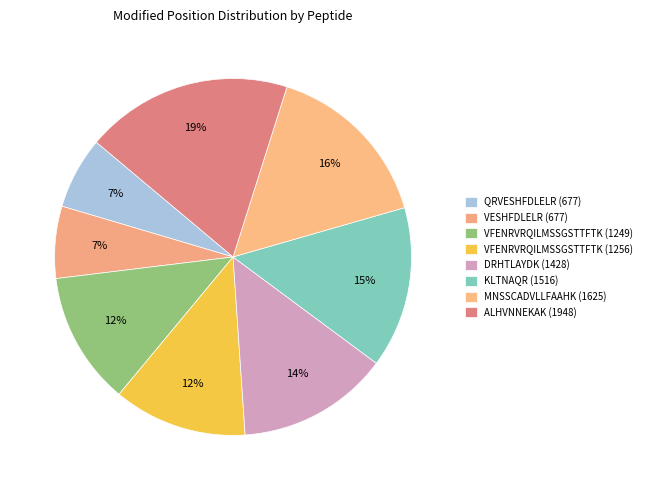

How much of the chart is everything except QRVESHFDLELR (677)?

93.5%